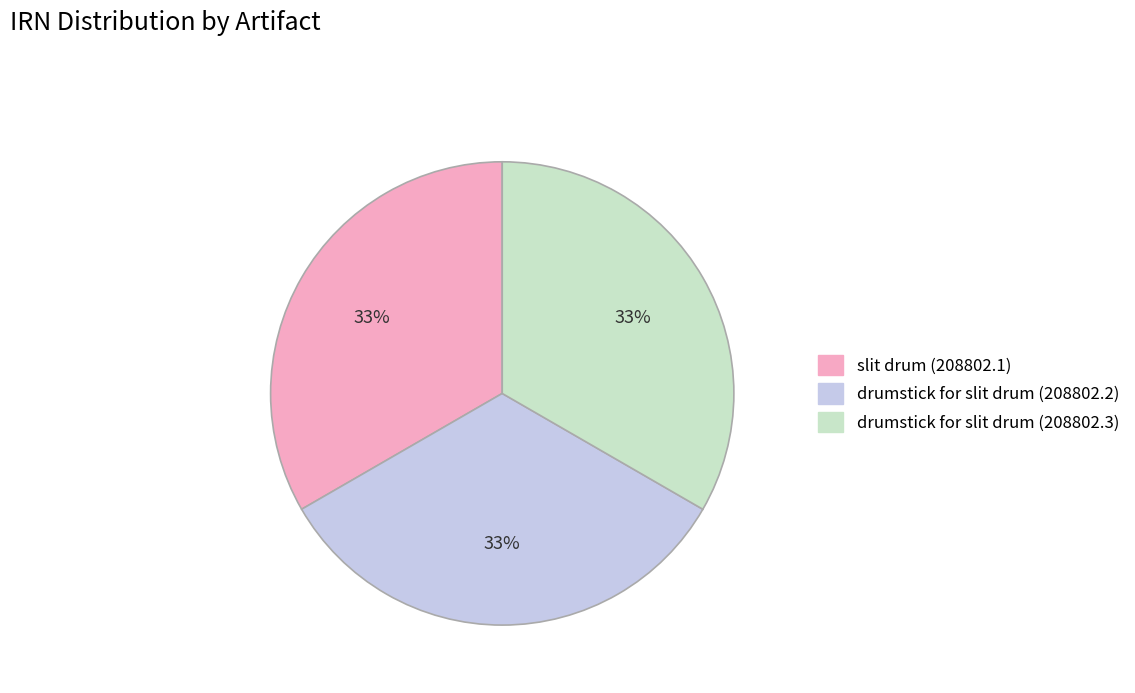

Does any single category account for the majority?

No